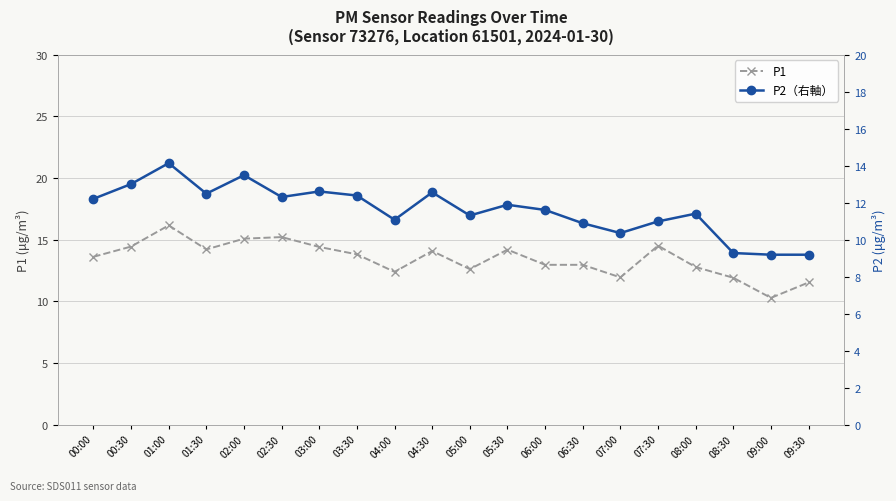

Read the P2（右軸） value at 01:30.

12.5